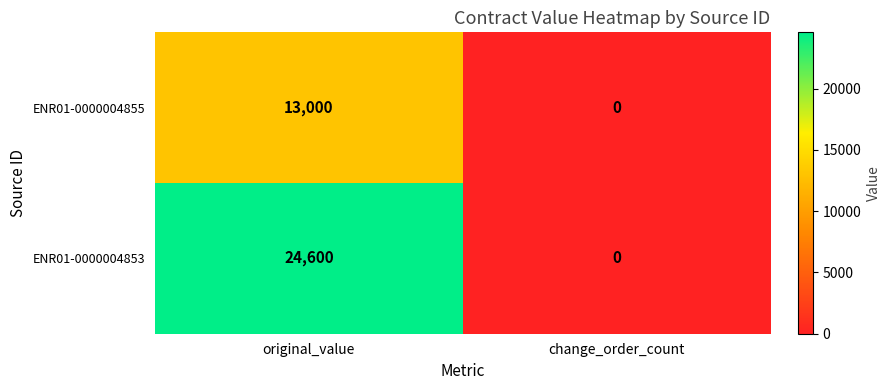

Which series changed the most between original_value and change_order_count?

ENR01-0000004853